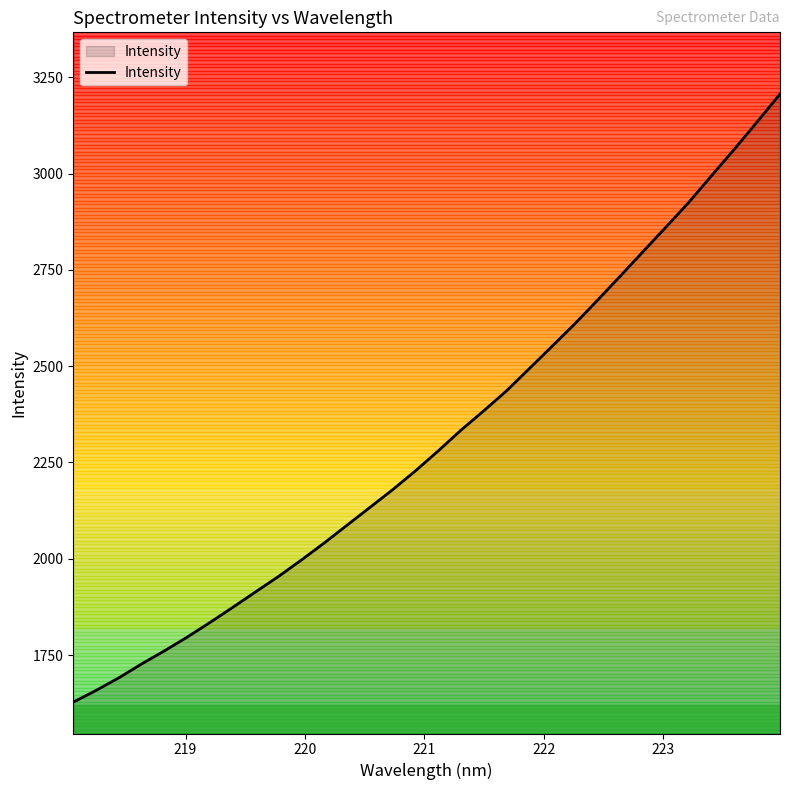

What is the smallest value displayed?

1627.7